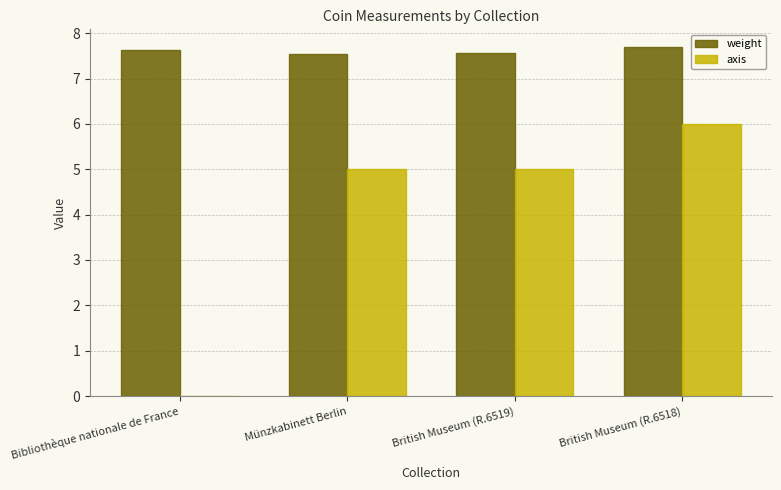

Is the value of axis at Münzkabinett Berlin greater than the value of weight at British Museum (R.6518)?

No